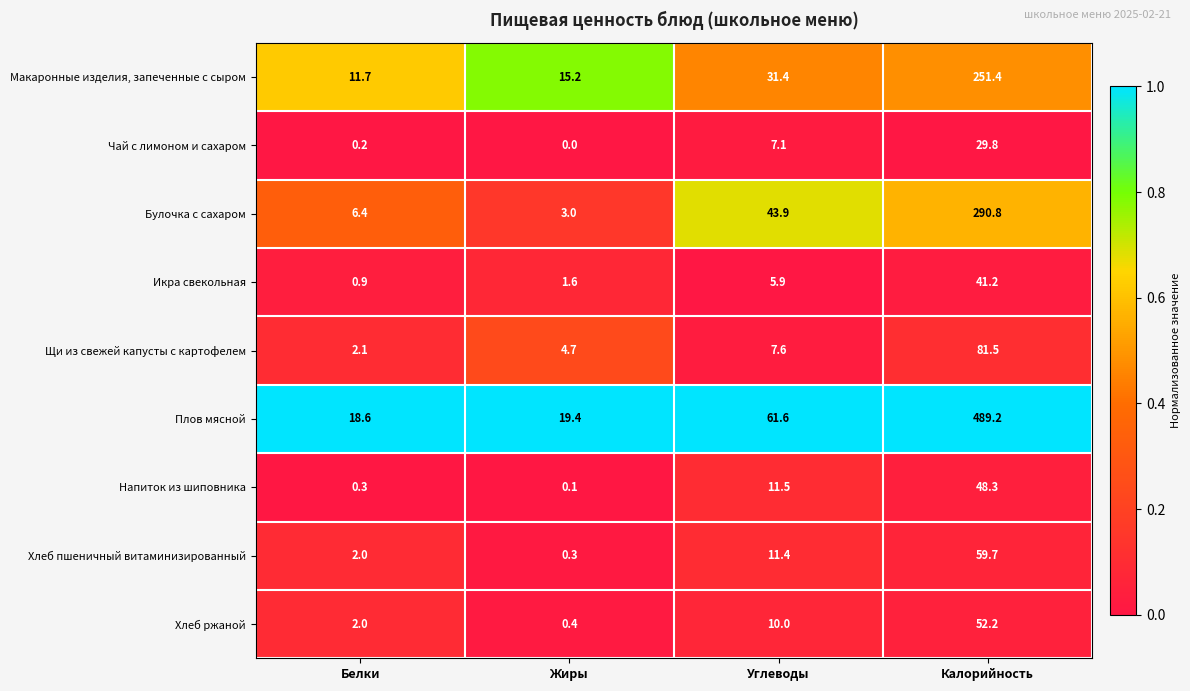

What is the difference between the Макаронные изделия, запеченные с сыром values at Калорийность and Белки?

239.7